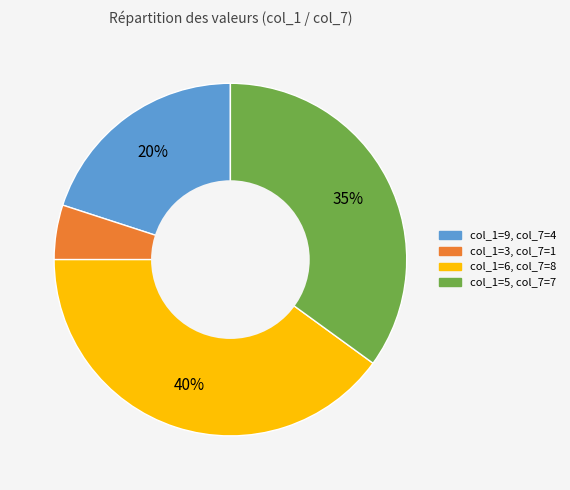

To the nearest percent, what is the difference between the largest and smallest slice percentages?

35%